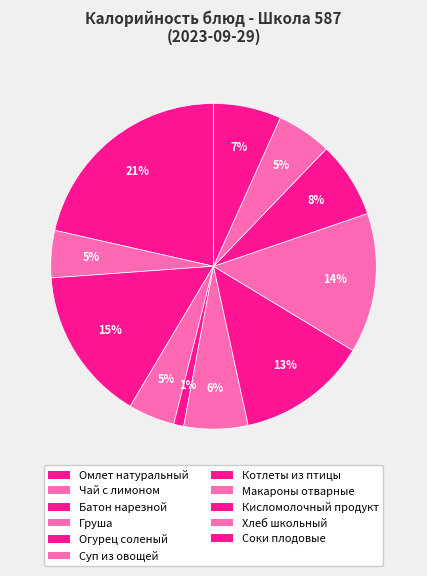

How many segments does this pie chart have?

11